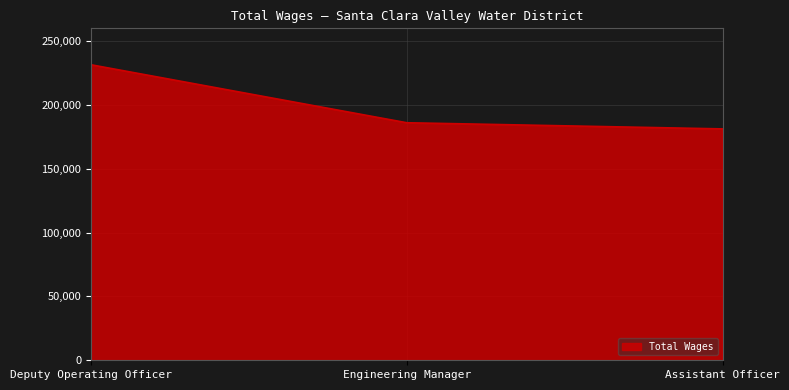

Reading left to right, what are all the values shown in this chart?

231462	186049	181228